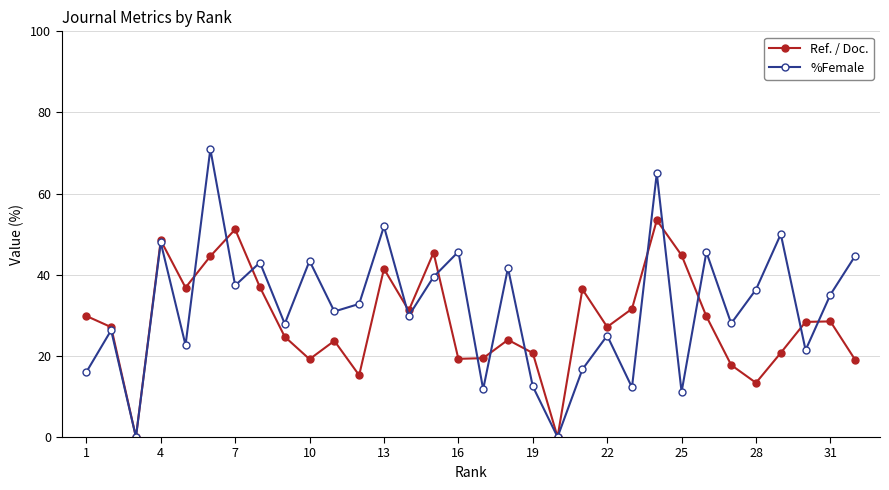

What is the value of the %Female point at the 31st from the left?

35.1